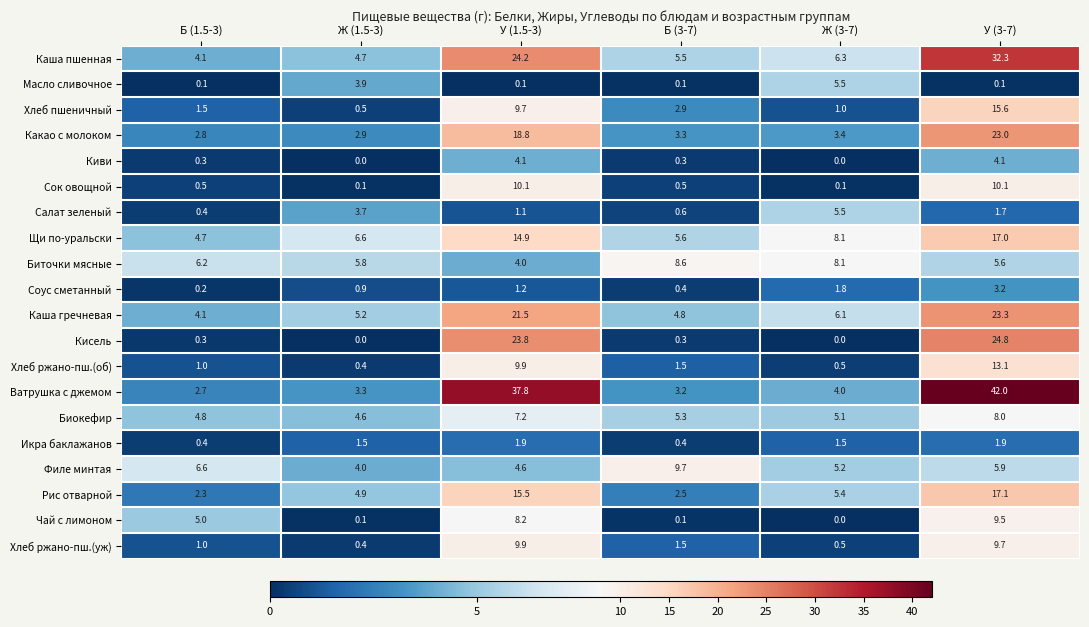

At how many categories does at least one series exceed 19?

2